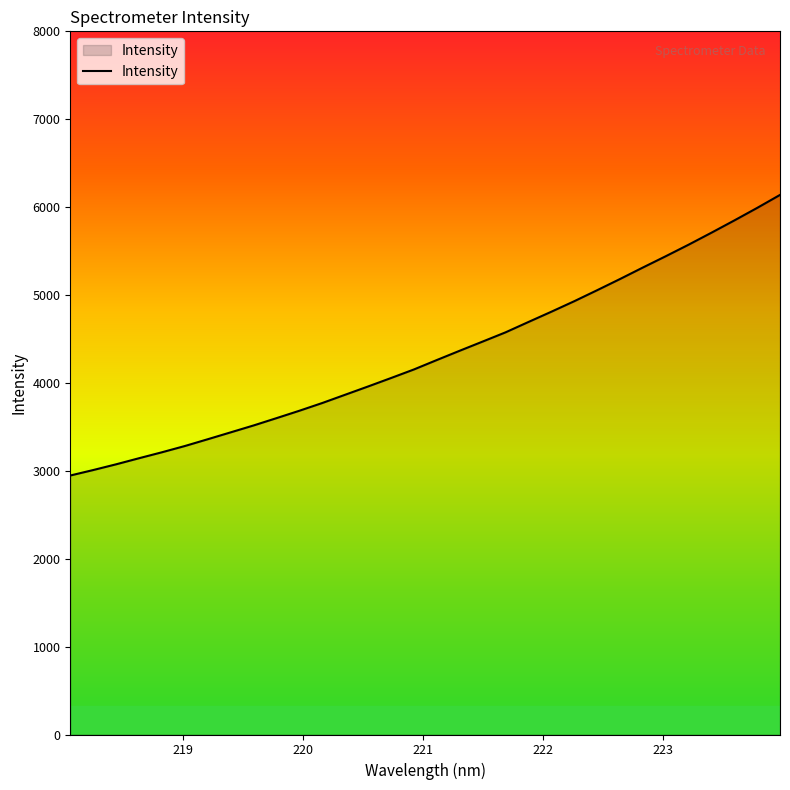

What is the difference between the maximum and minimum values?

3192.3